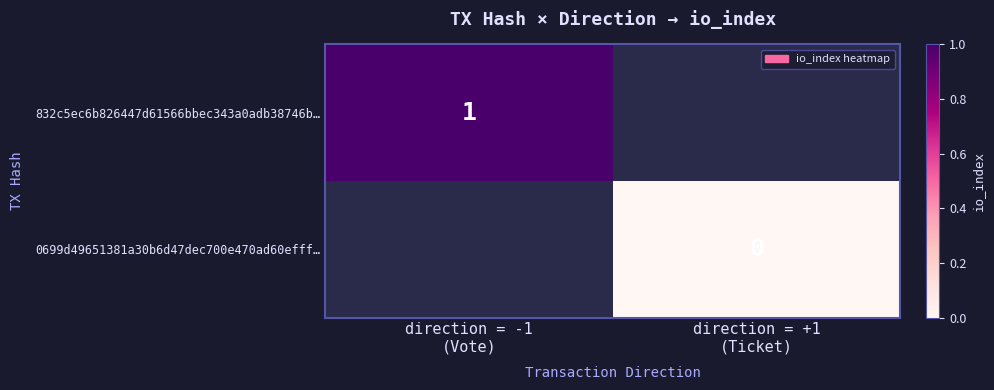

How many distinct data groups are displayed?

2